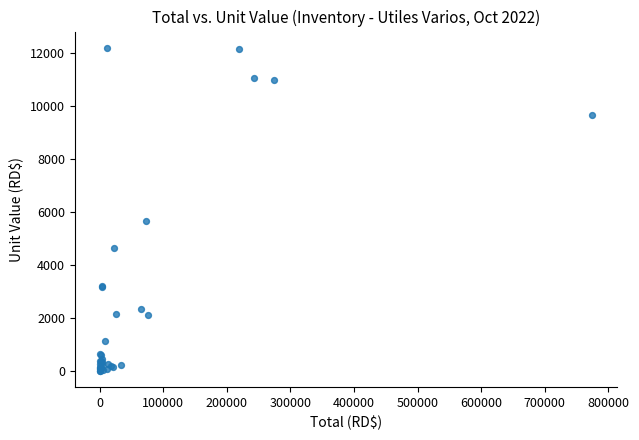

What Y value in the scatter plot is closest to 6101?

5653.1